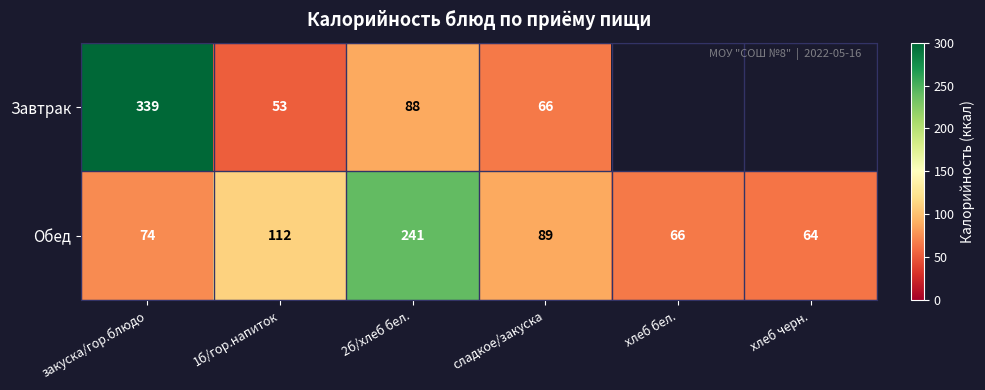

Is the value of Обед at хлеб черн. greater than the value of Завтрак at 2б/хлеб бел.?

No